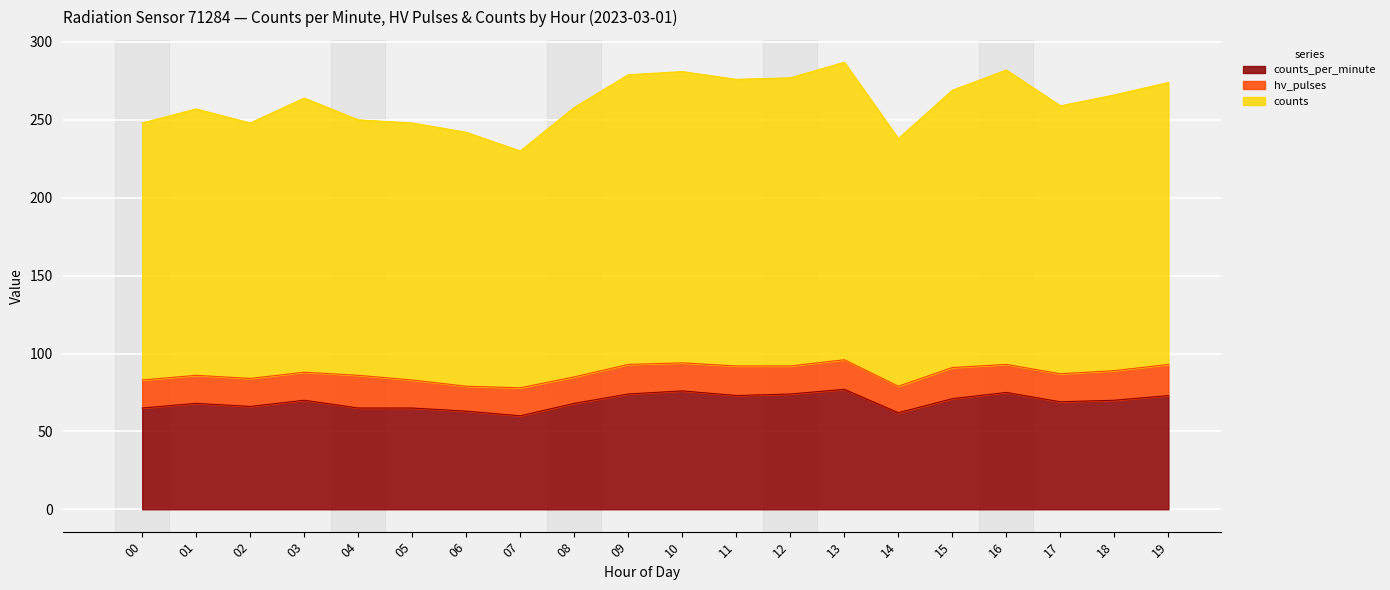

Does the chart display data point markers on the line(s)?

No